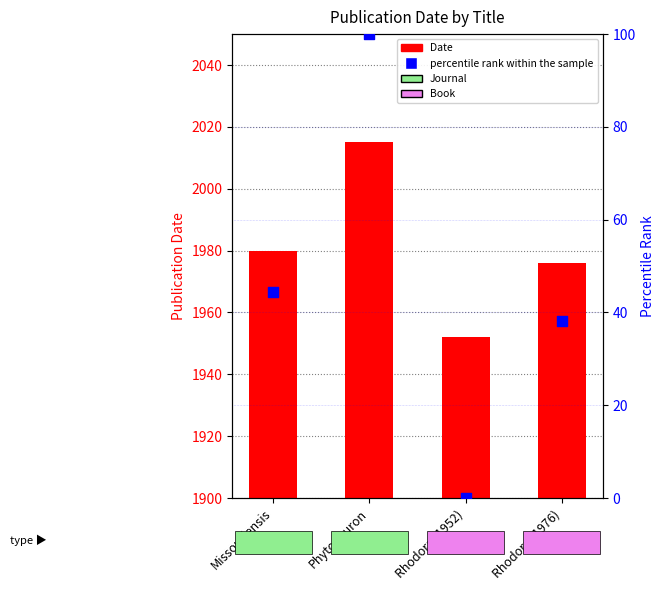

Which series contains the lowest Y value?

percentile rank within the sample